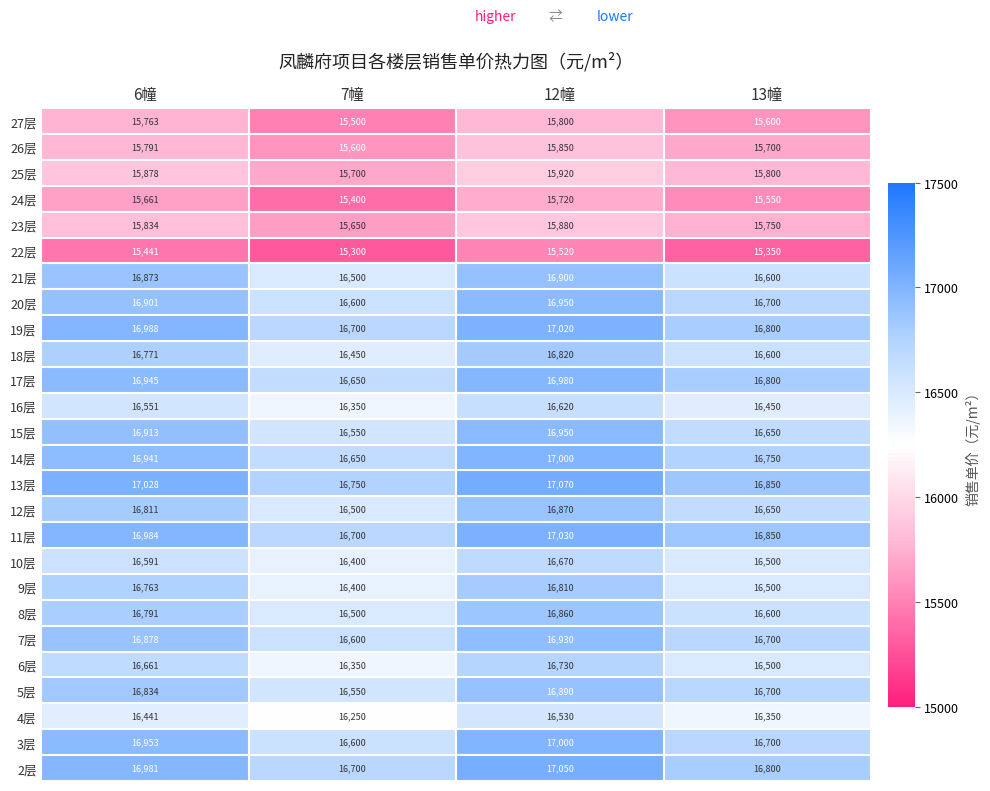

What is the difference between the maximum and minimum values in the 10层 series?

270